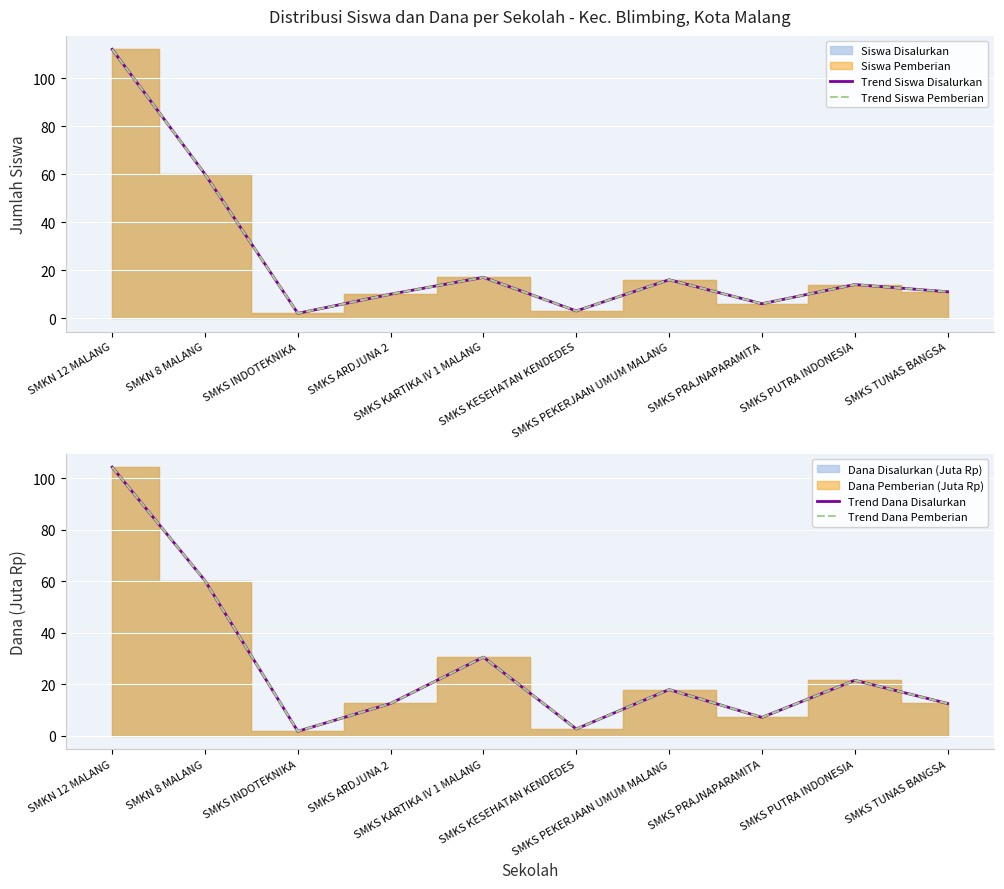

True or false: Trend Siswa Pemberian and Trend Siswa Disalurkan cross at least once.

False